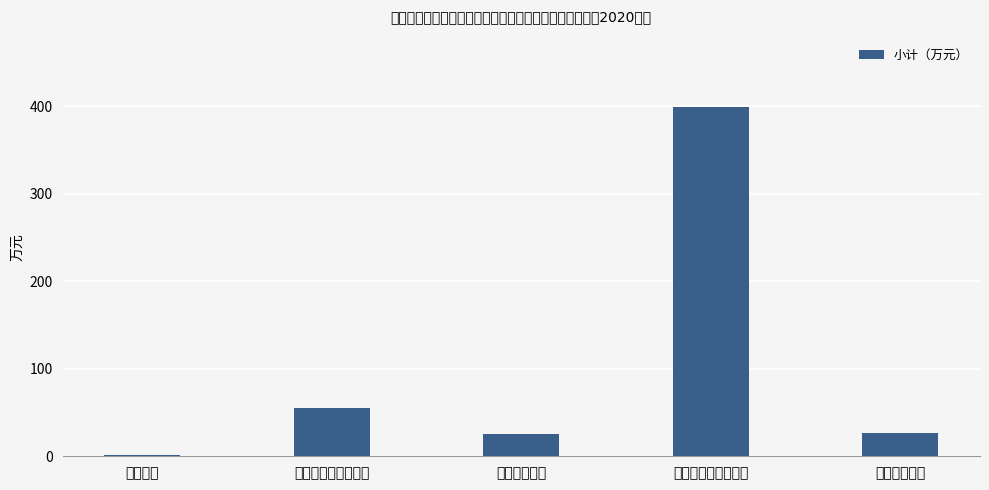

Which category has the highest value across all series?

自然资源气象等事务